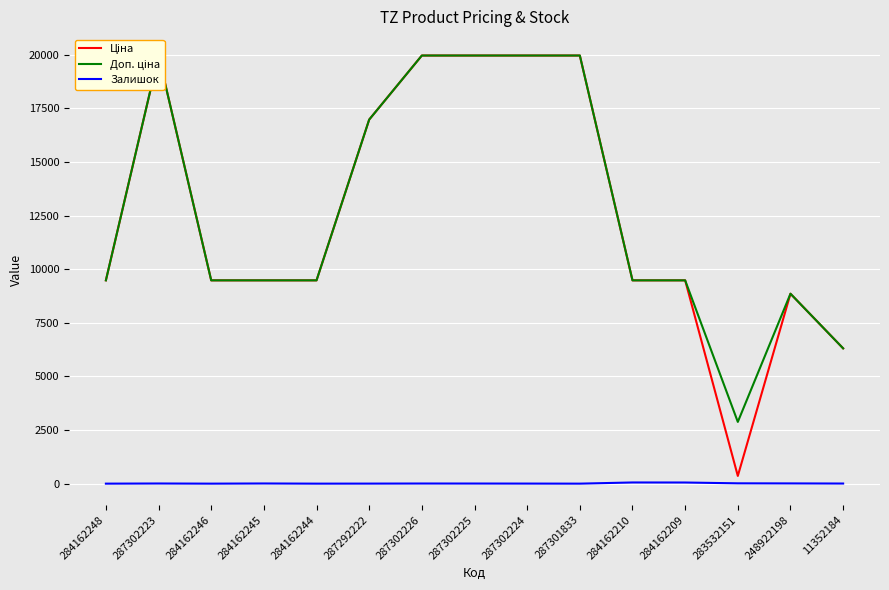

At which category does Ціна reach its first local valley?

283532151